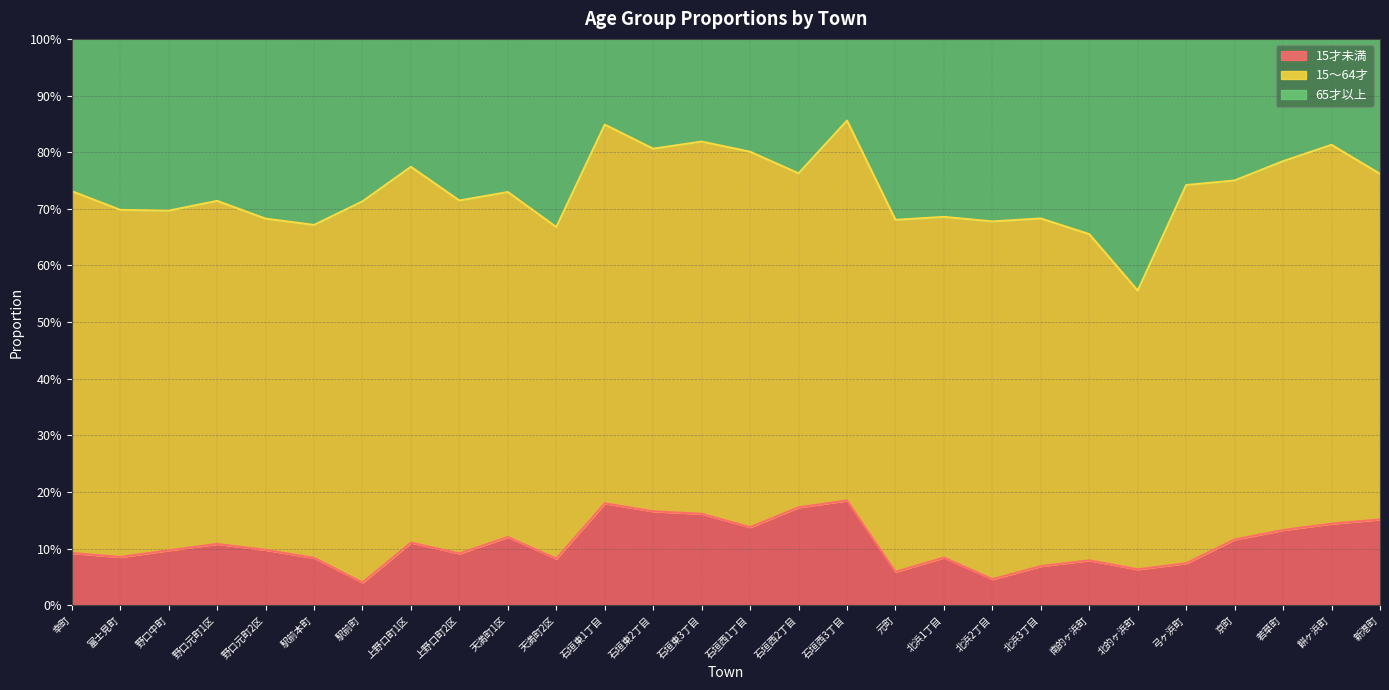

True or false: 65才以上 has more than 0 points higher than both neighbors.

True